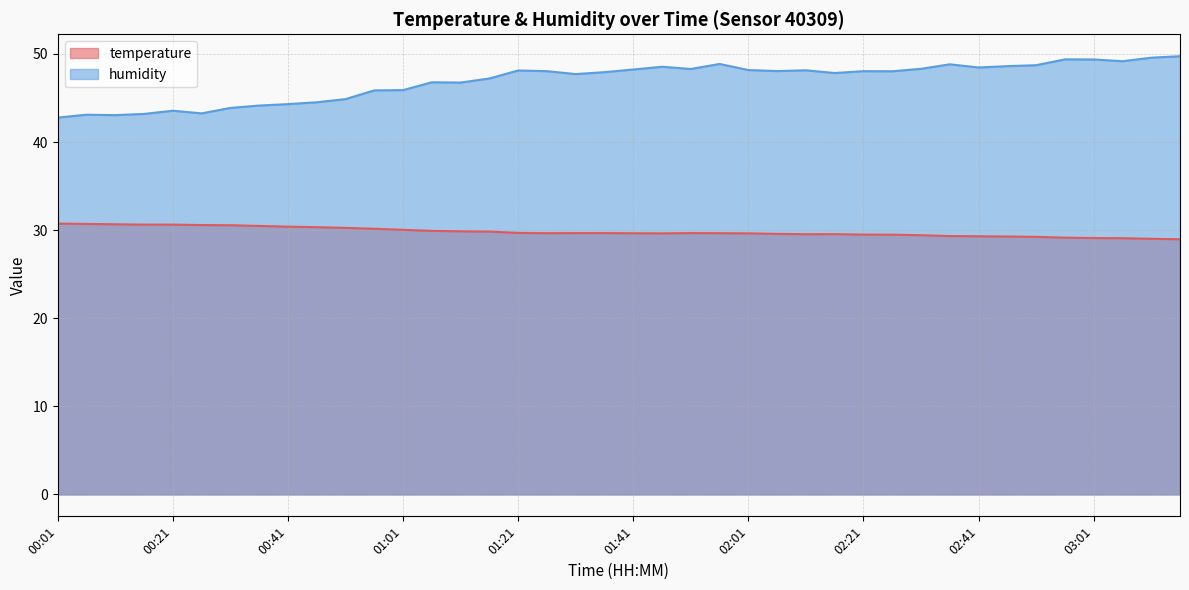

Reading left to right, what are all the values shown in this chart?

temperature: 00:01=30.8	00:06=30.7	00:11=30.7	00:16=30.6	00:21=30.6	00:26=30.6	00:31=30.6	00:36=30.5	00:41=30.4	00:46=30.3	00:51=30.3	00:56=30.2	01:01=30.0	01:06=29.9	01:11=29.9	01:16=29.8	01:21=29.7	01:26=29.7	01:31=29.7	01:36=29.7	01:41=29.6	01:46=29.6	01:51=29.7	01:56=29.7	02:01=29.6	02:06=29.6	02:11=29.5	02:16=29.6	02:21=29.5	02:26=29.5	02:31=29.4	02:36=29.3	02:41=29.3	02:46=29.3	02:51=29.2	02:56=29.1	03:01=29.1	03:06=29.1	03:11=29.0	03:16=29.0
humidity: 00:01=42.8	00:06=43.1	00:11=43.1	00:16=43.2	00:21=43.6	00:26=43.3	00:31=43.9	00:36=44.1	00:41=44.3	00:46=44.5	00:51=44.9	00:56=45.9	01:01=45.9	01:06=46.8	01:11=46.8	01:16=47.2	01:21=48.1	01:26=48.0	01:31=47.7	01:36=47.9	01:41=48.2	01:46=48.5	01:51=48.3	01:56=48.9	02:01=48.2	02:06=48.1	02:11=48.1	02:16=47.8	02:21=48.0	02:26=48.0	02:31=48.3	02:36=48.8	02:41=48.5	02:46=48.6	02:51=48.7	02:56=49.4	03:01=49.4	03:06=49.2	03:11=49.6	03:16=49.8